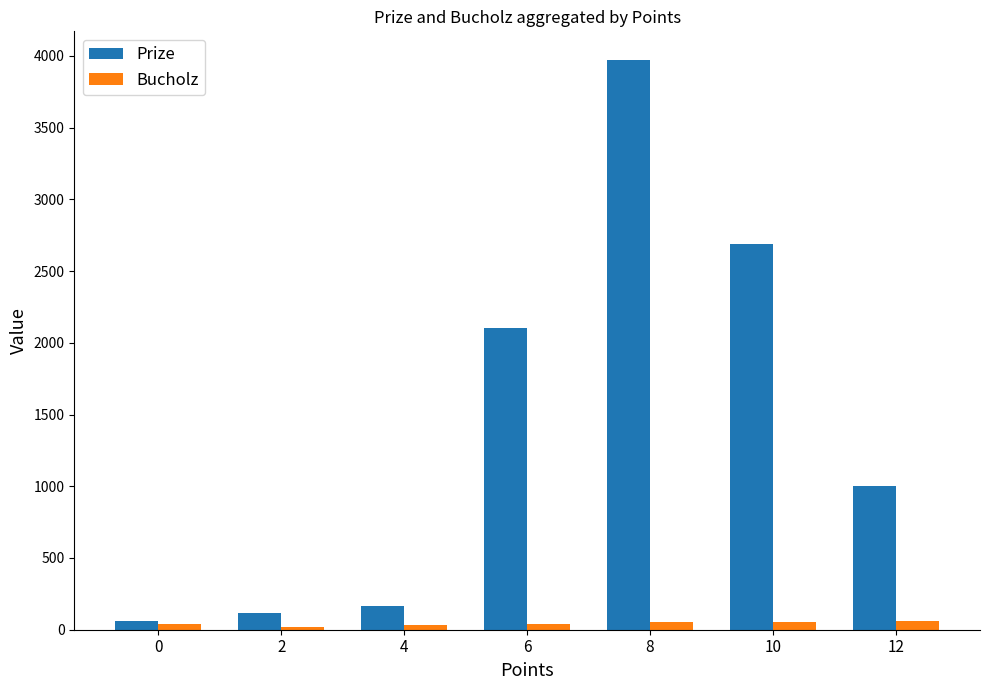

Is the value of Prize at 4 greater than the value of Bucholz at 10?

Yes